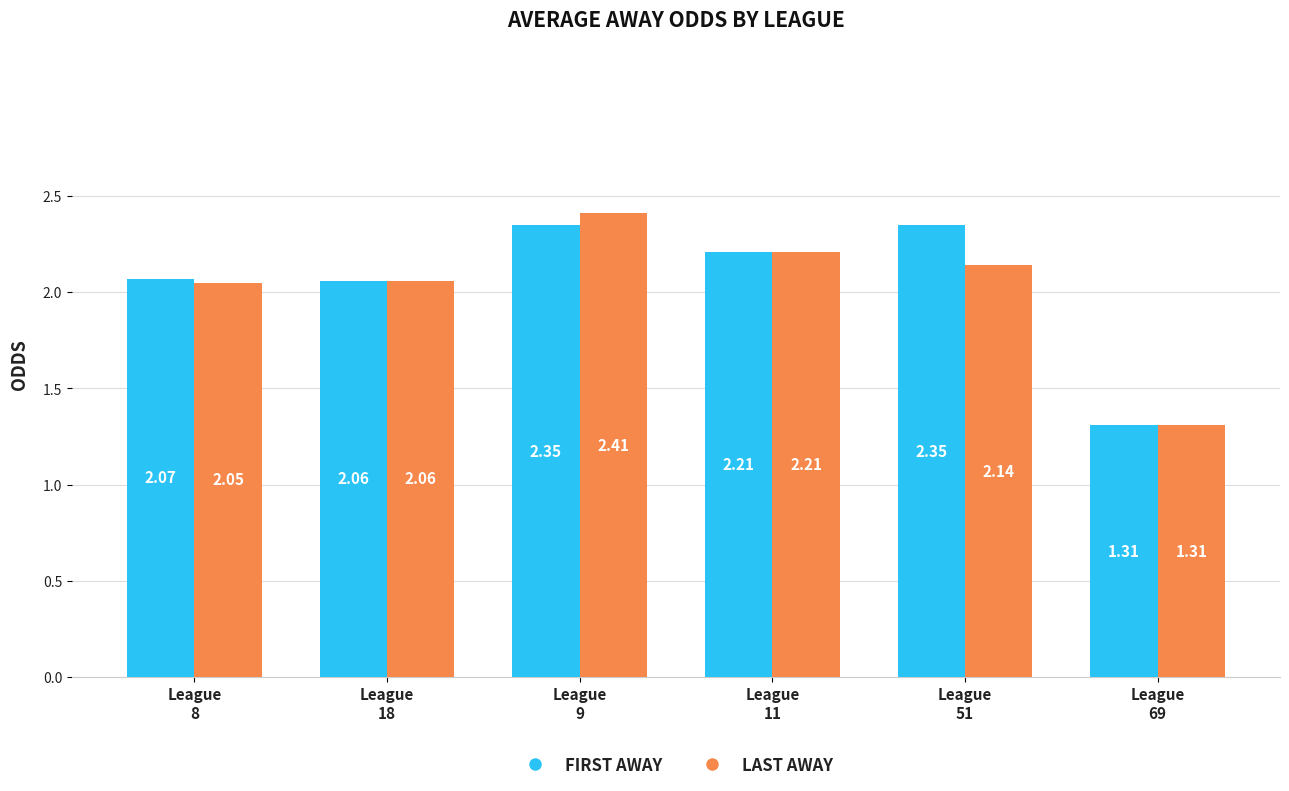

How many bars are there in each group?

2